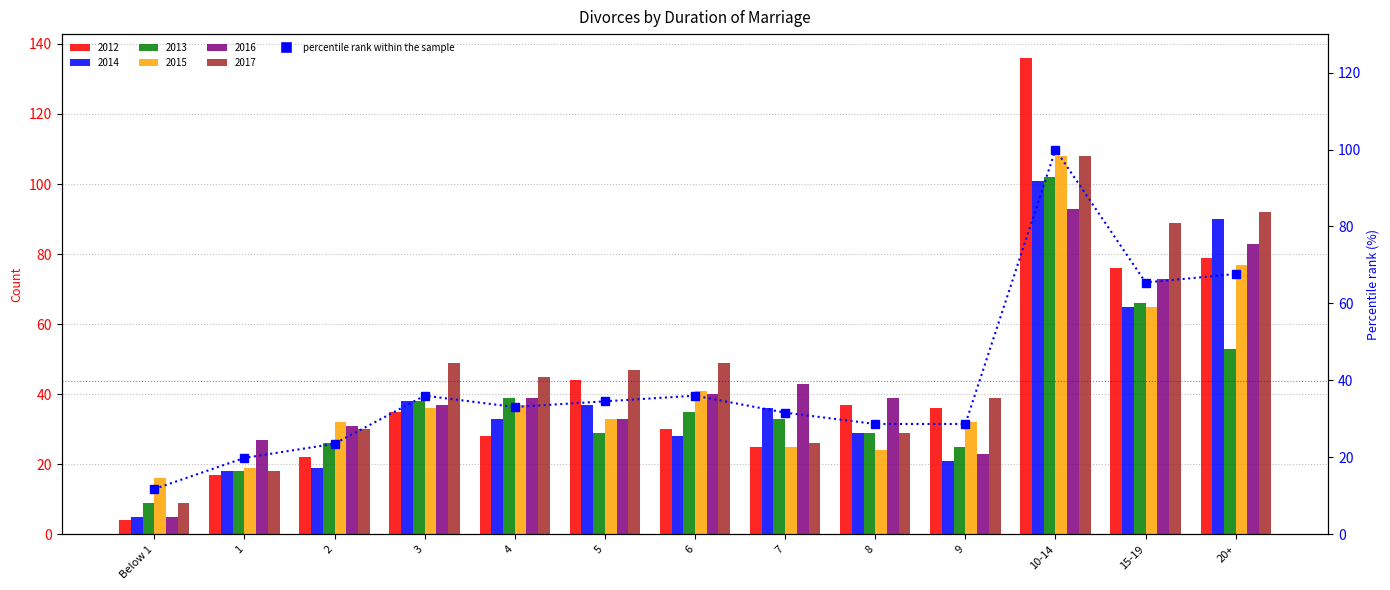

Rank the categories by value from lowest to highest.

Below 1, 1, 2, 8, 9, 7, 4, 5, 3, 6, 15-19, 20+, 10-14